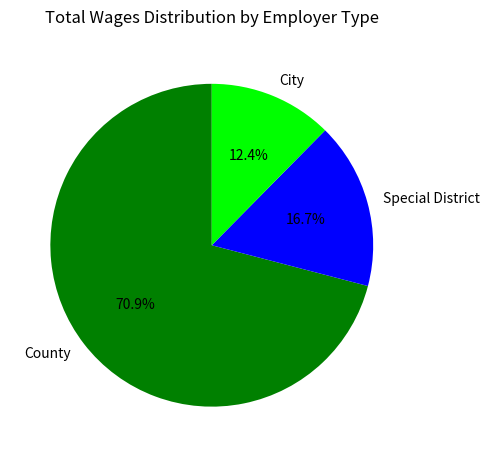

To the nearest percent, what percentage of the pie is Special District?

17%